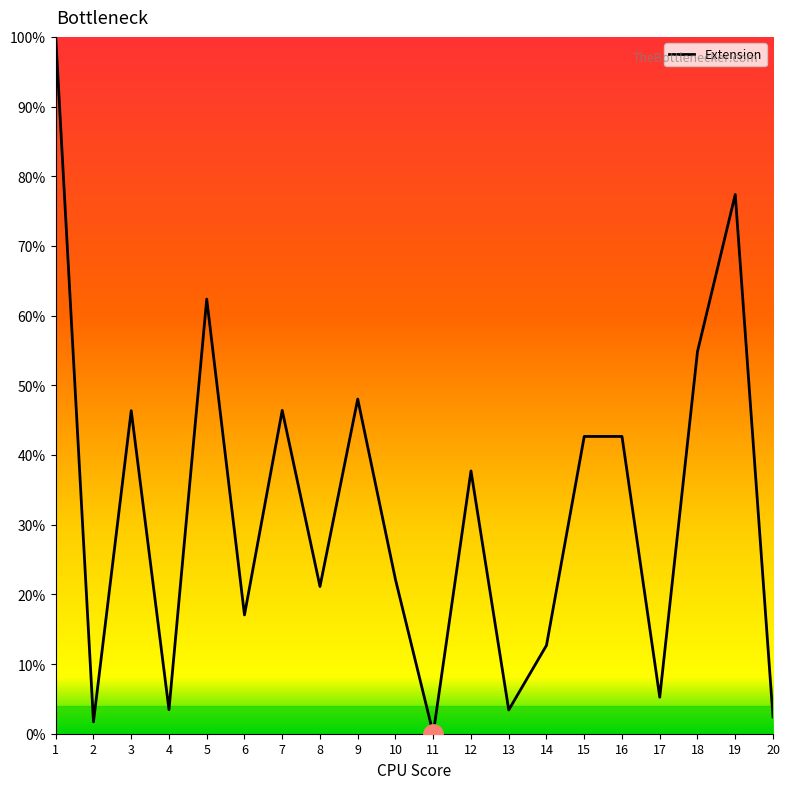

What is the difference between the maximum and minimum values?

100.0